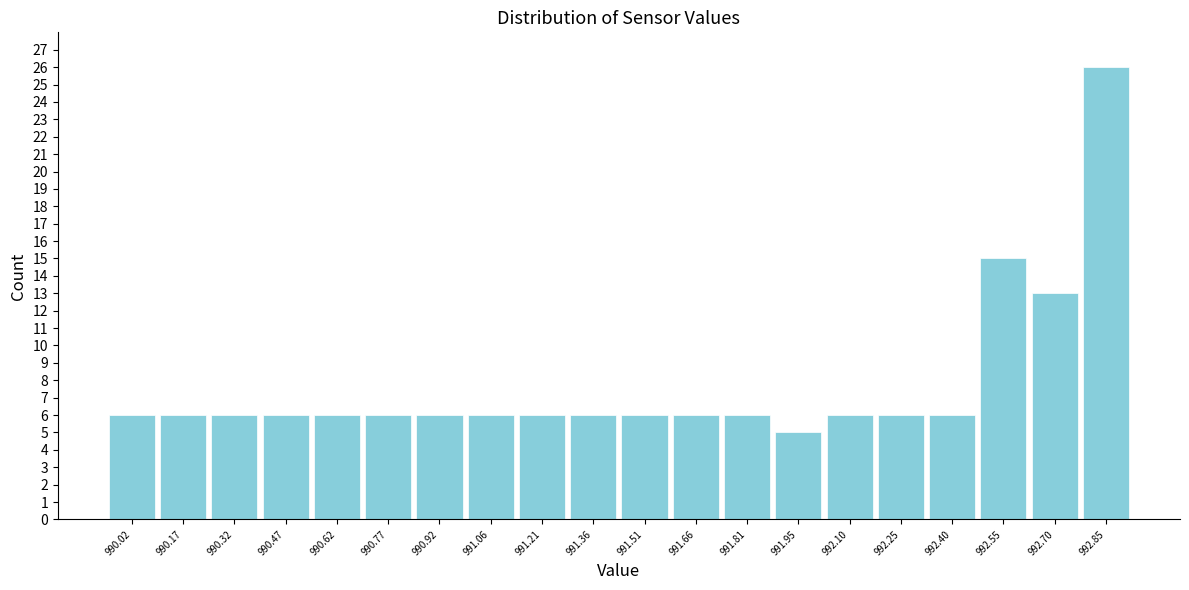

What is the height of the bar covering 990.10 to 990.24 on the x-axis? Neither the bar edges nor the heights are printed on the chart, so give them approximately, as read against the axes.

6